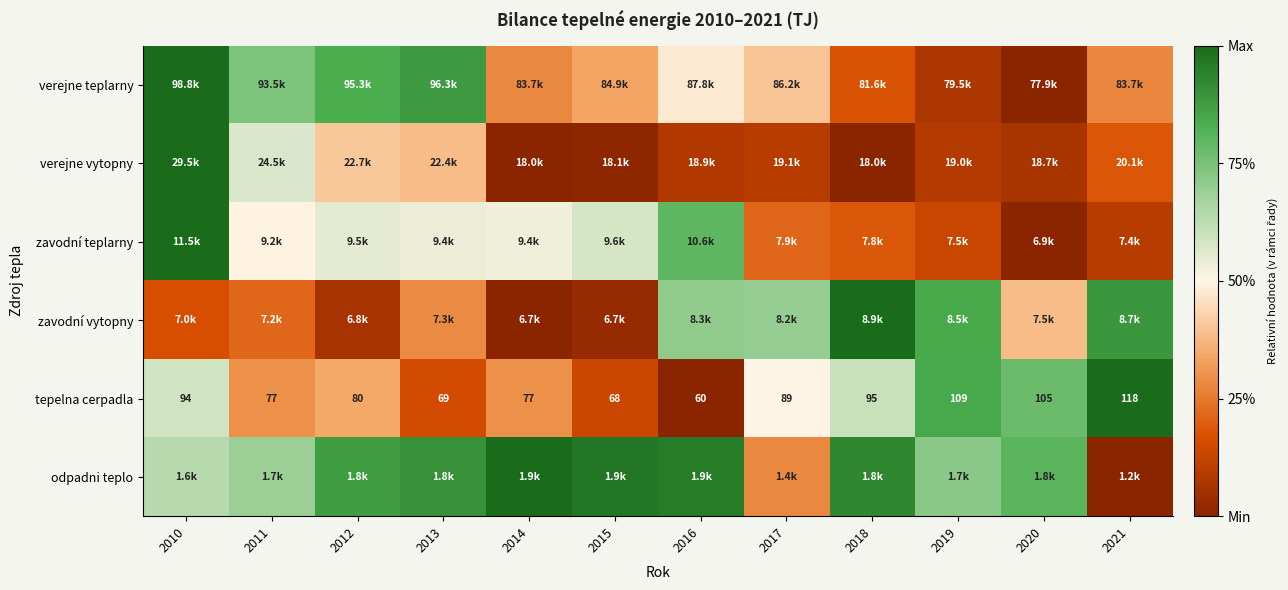

How many data points does each series have?

12